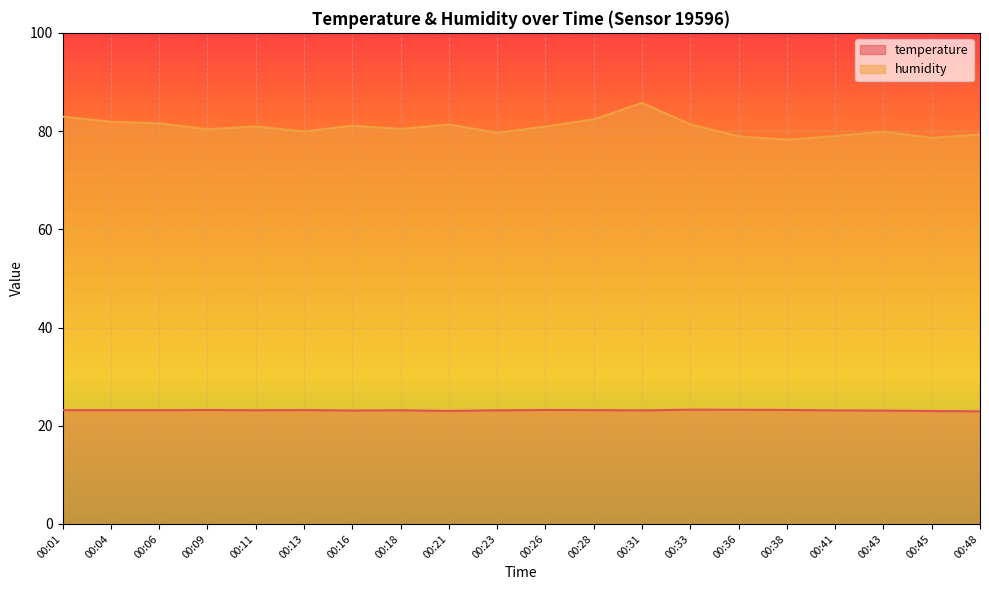

What is the value of the humidity point at the 19th from the left?

78.6